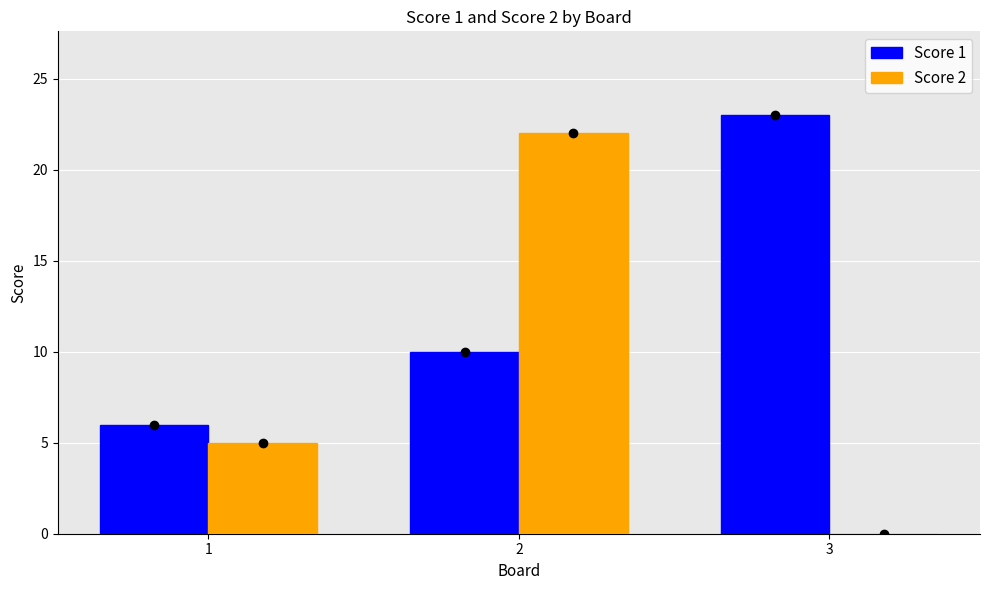

Which series has the largest total across all categories?

Score 1